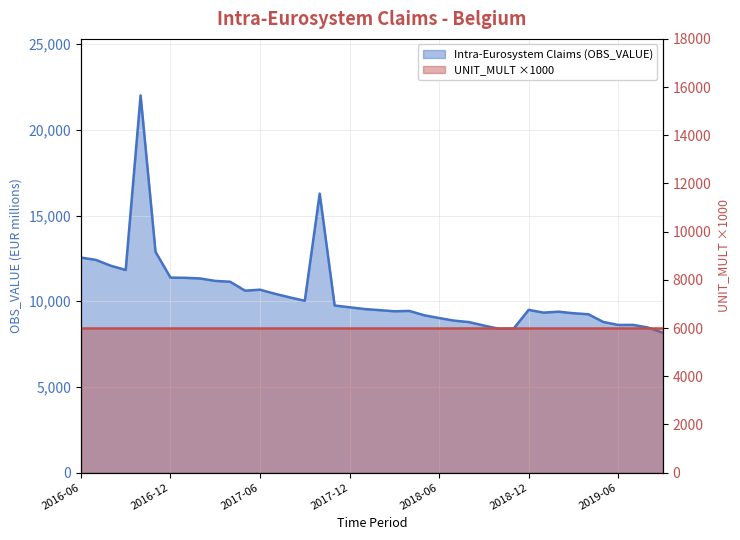

True or false: the data shows 9545.5 at 2018-01.

True